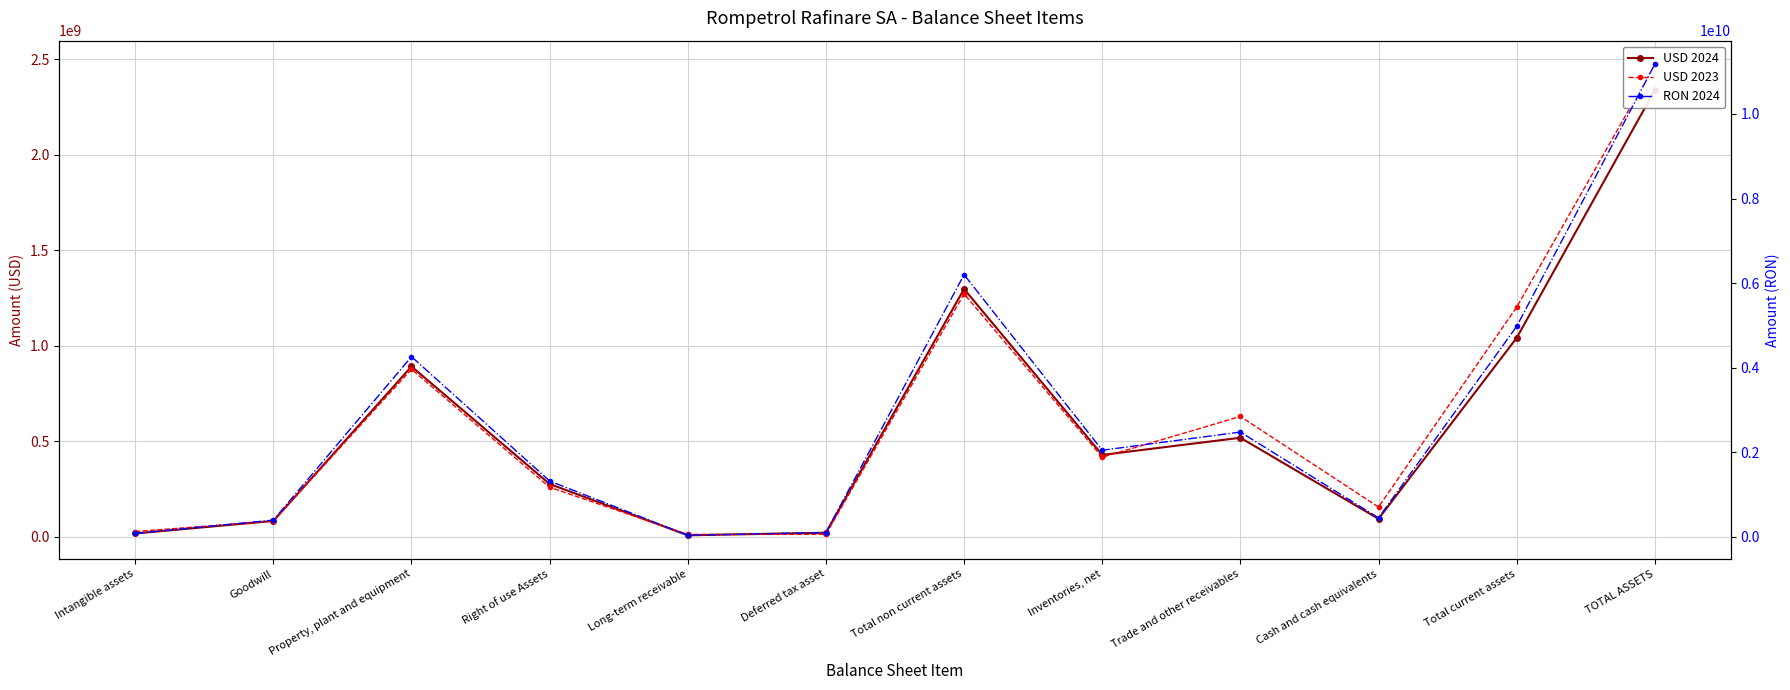

Is it true that USD 2024 equals 21306903 at Deferred tax asset?

True